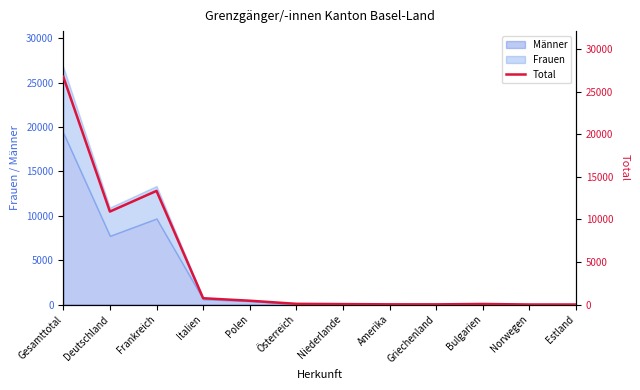

At which category does the chart reach its minimum across all series?

Estland